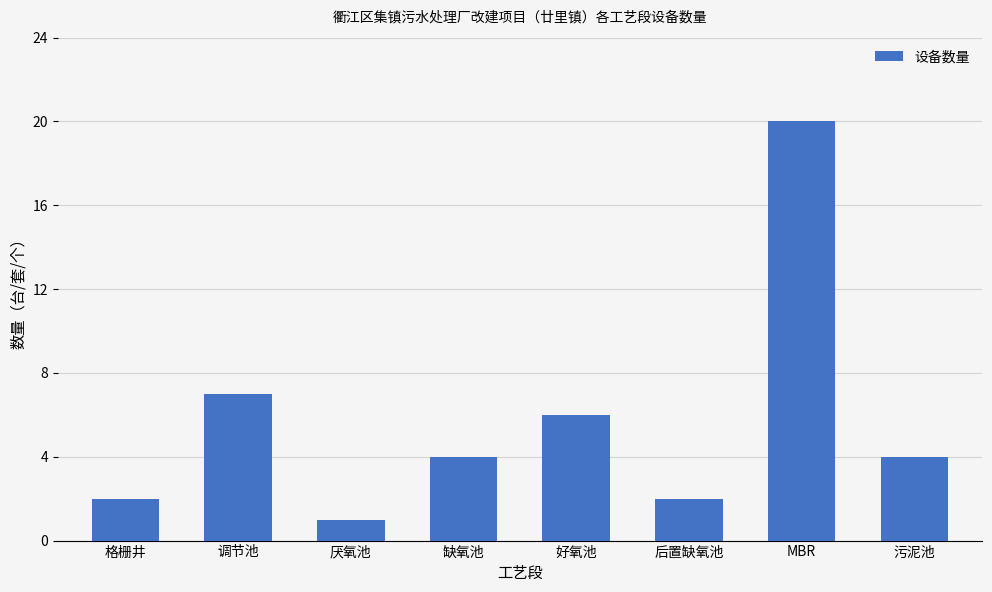

What is the minimum value shown in the chart?

1